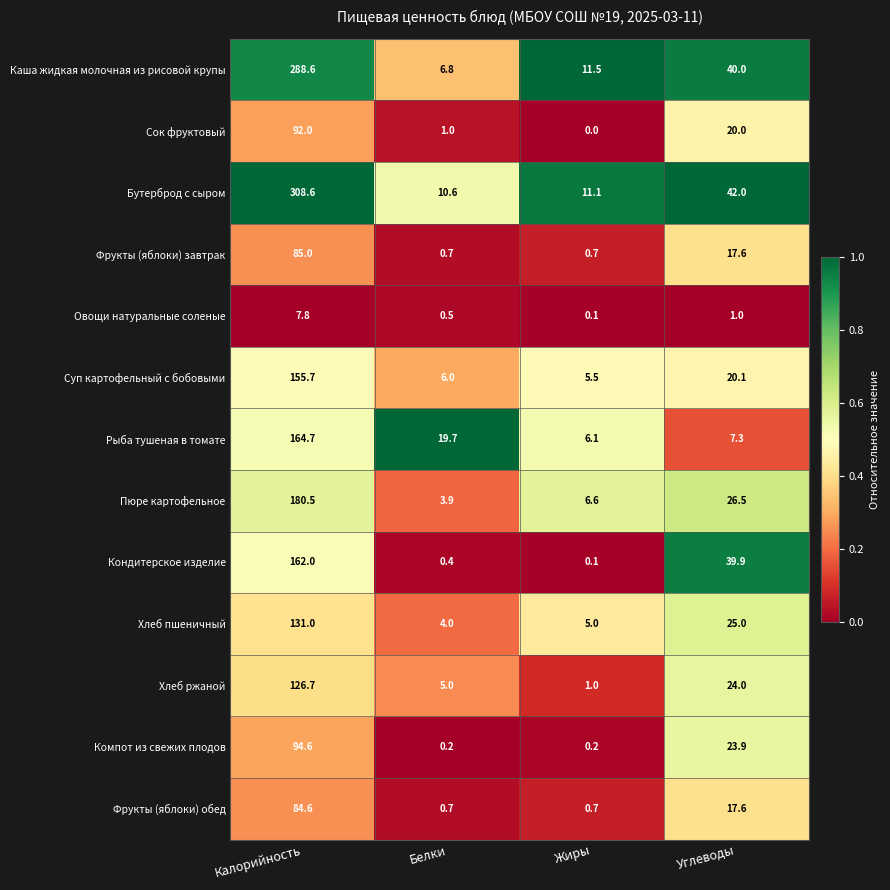

List the labels in order of Пюре картофельное value, smallest first.

Белки, Жиры, Углеводы, Калорийность